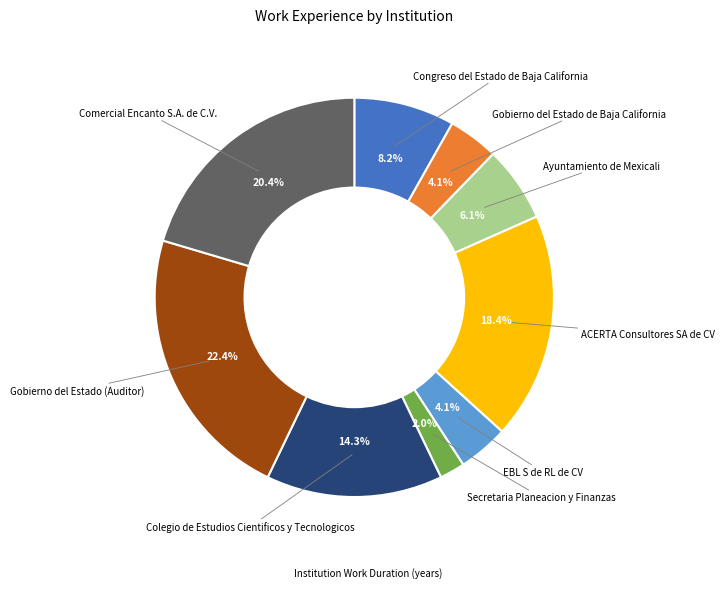

Is there any slice that represents more than half of the pie?

No